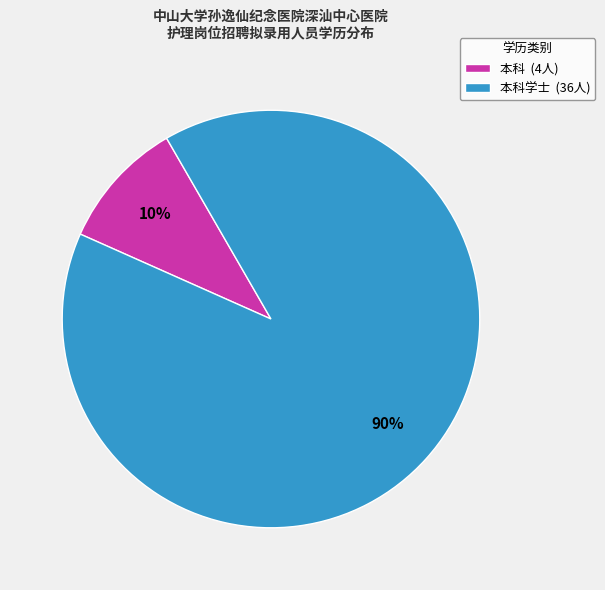

Is there any slice that represents more than half of the pie?

Yes